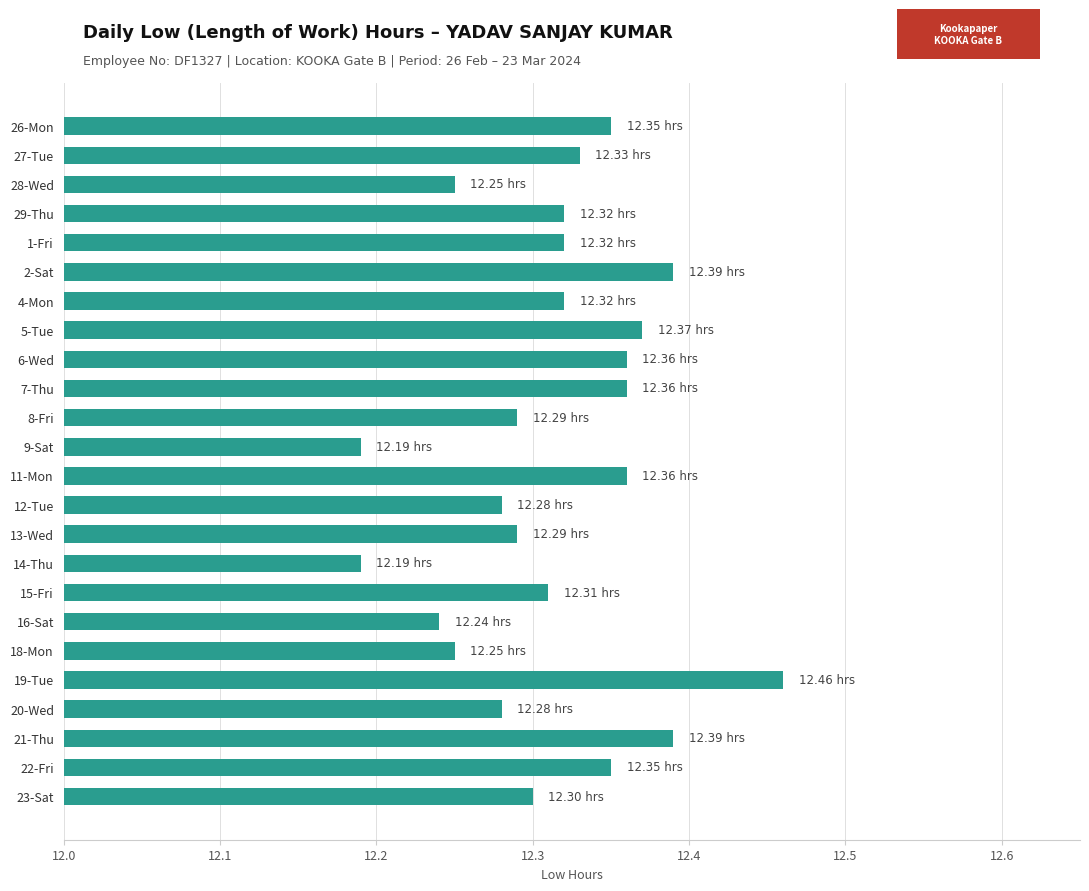

What is the difference between the maximum and minimum values?

0.3